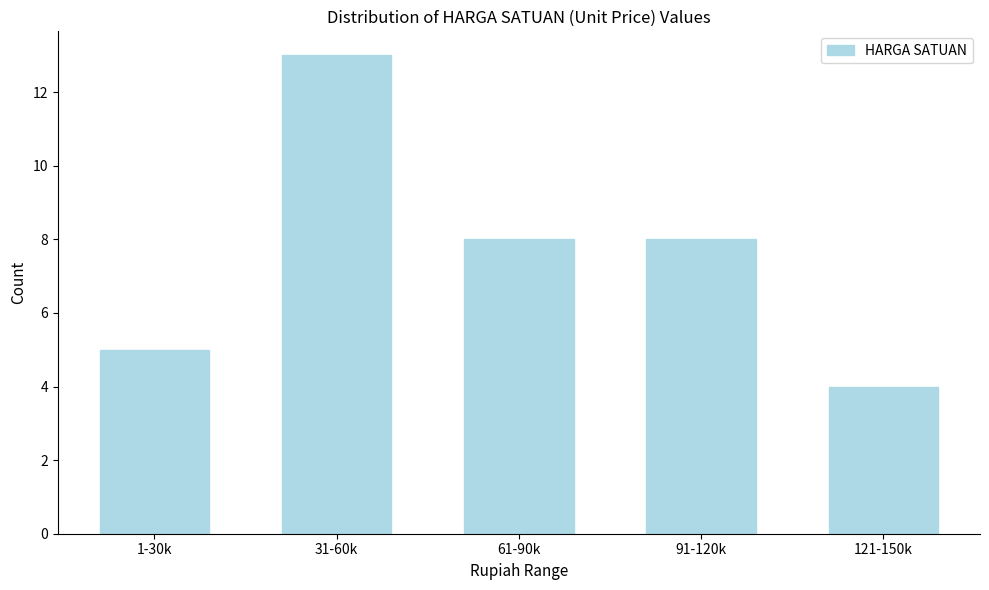

Reading left to right, extract all data points from this chart.

5	13	8	8	4